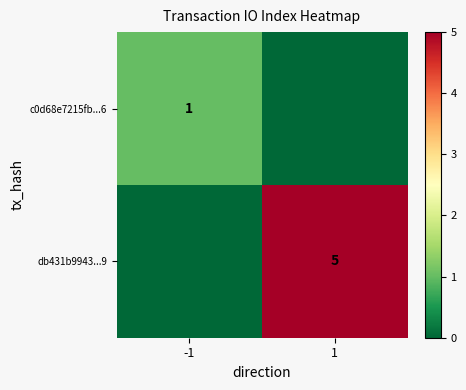

Which series has the largest total across all categories?

db431b9943...9